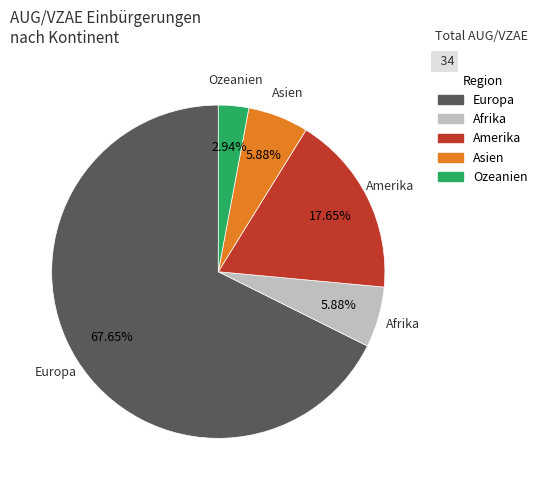

Does any single category account for the majority?

Yes